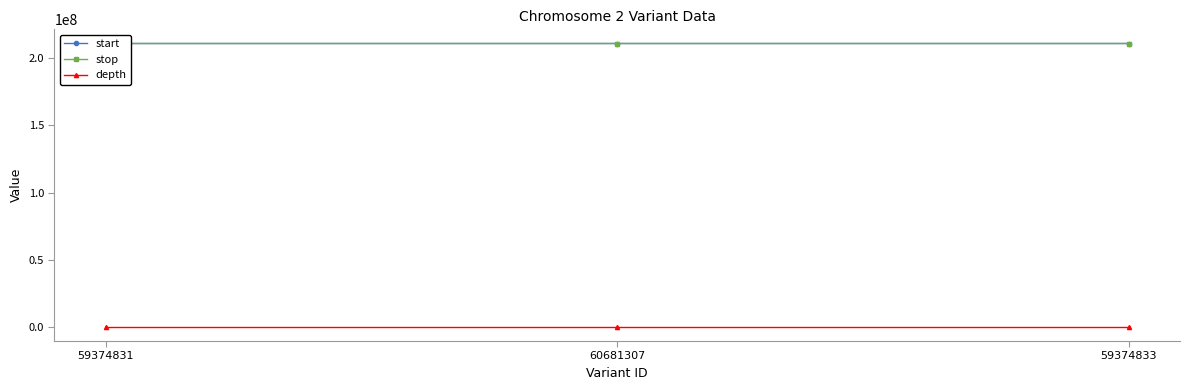

How many lines are shown in the chart?

3